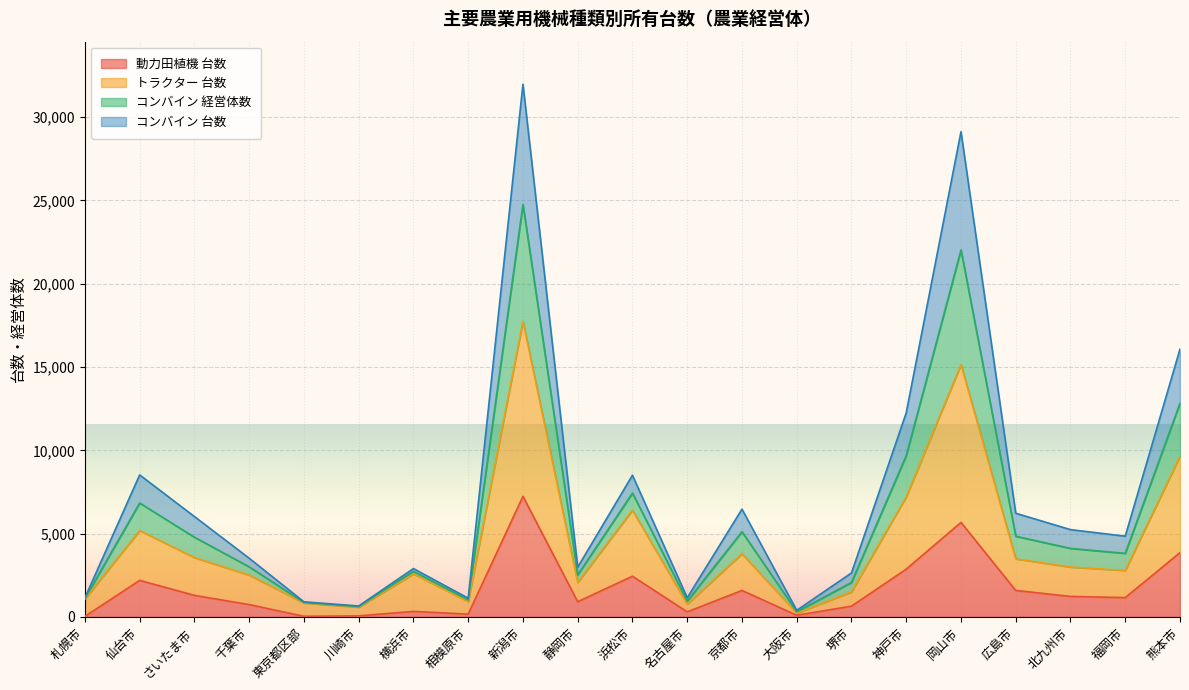

How many lines are shown in the chart?

4